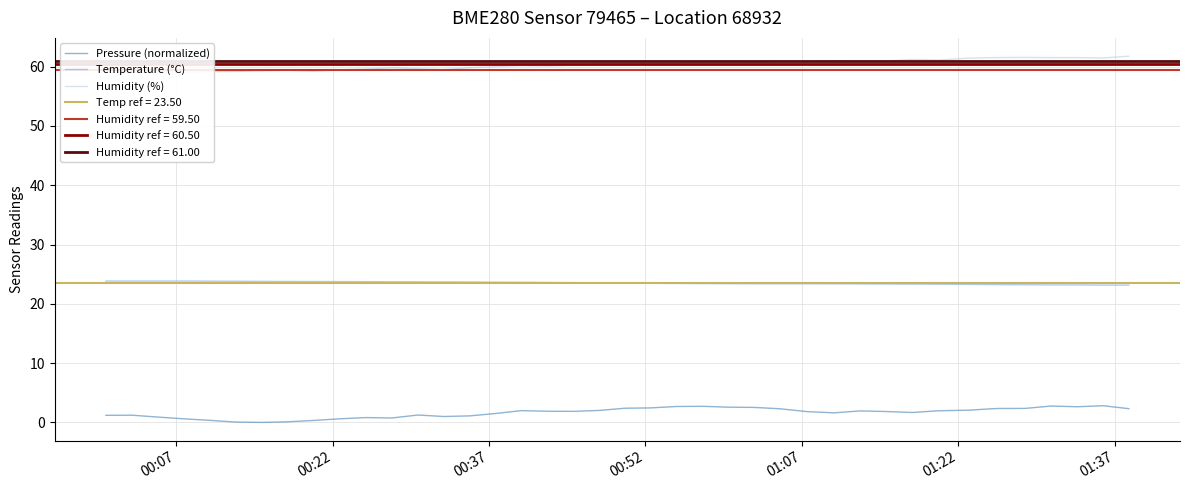

Reading left to right, transcribe all the data shown in this chart.

Pressure (normalized): 1.2	1.2	0.9	0.6	0.3	0.1	0.0	0.1	0.3	0.6	0.8	0.7	1.2	1.0	1.1	1.5	2.0	1.9	1.9	2.0	2.4	2.4	2.7	2.7	2.6	2.5	2.3	1.8	1.6	1.9	1.8	1.7	2.0	2.1	2.3	2.4	2.8	2.6	2.8	2.3
Temperature (°C): 23.8	23.8	23.8	23.8	23.8	23.8	23.8	23.8	23.8	23.8	23.7	23.7	23.7	23.7	23.7	23.6	23.6	23.6	23.6	23.5	23.5	23.5	23.4	23.4	23.4	23.4	23.4	23.4	23.4	23.4	23.3	23.3	23.3	23.3	23.2	23.2	23.2	23.2	23.2	23.1
Humidity (%): 58.9	59.0	59.0	59.0	59.2	59.2	59.3	59.4	59.2	59.5	59.6	59.8	59.6	59.5	59.8	60.0	60.2	60.1	60.2	60.5	60.5	60.5	60.6	60.8	60.8	60.7	60.9	60.8	61.0	60.9	61.0	61.2	61.1	61.4	61.5	61.6	61.5	61.5	61.5	61.8